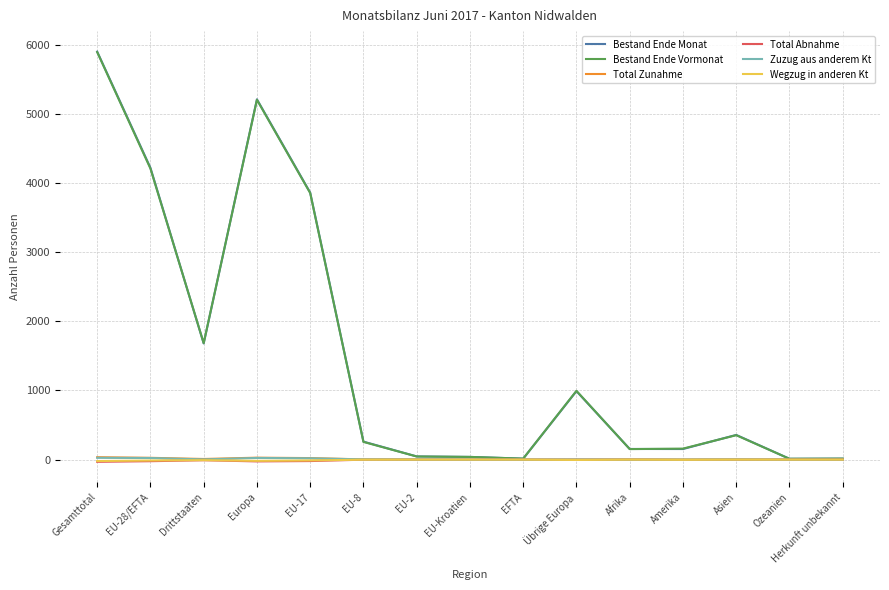

At which label does Bestand Ende Vormonat first exceed 256?

Gesamttotal